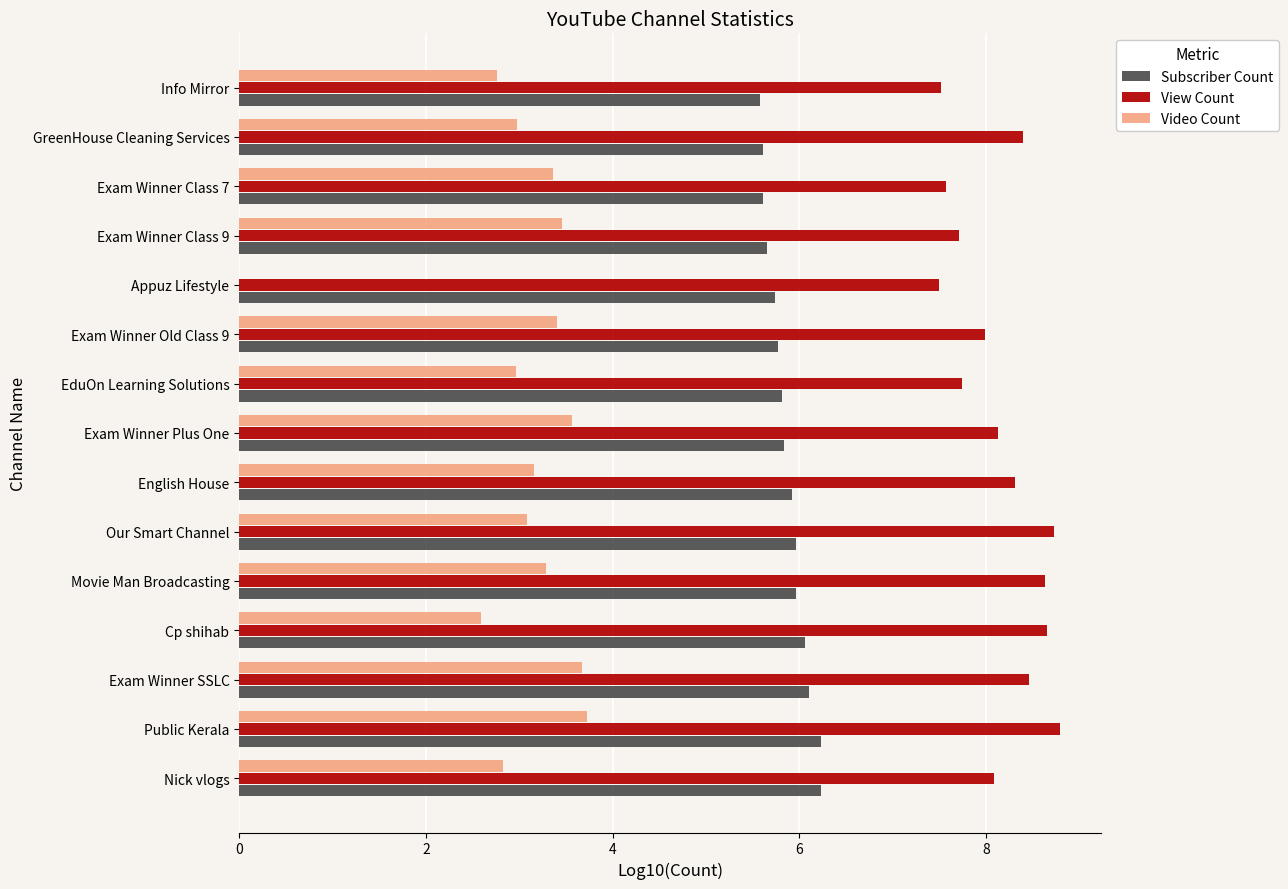

True or false: Video Count has a value of 4.3 at Info Mirror.

False